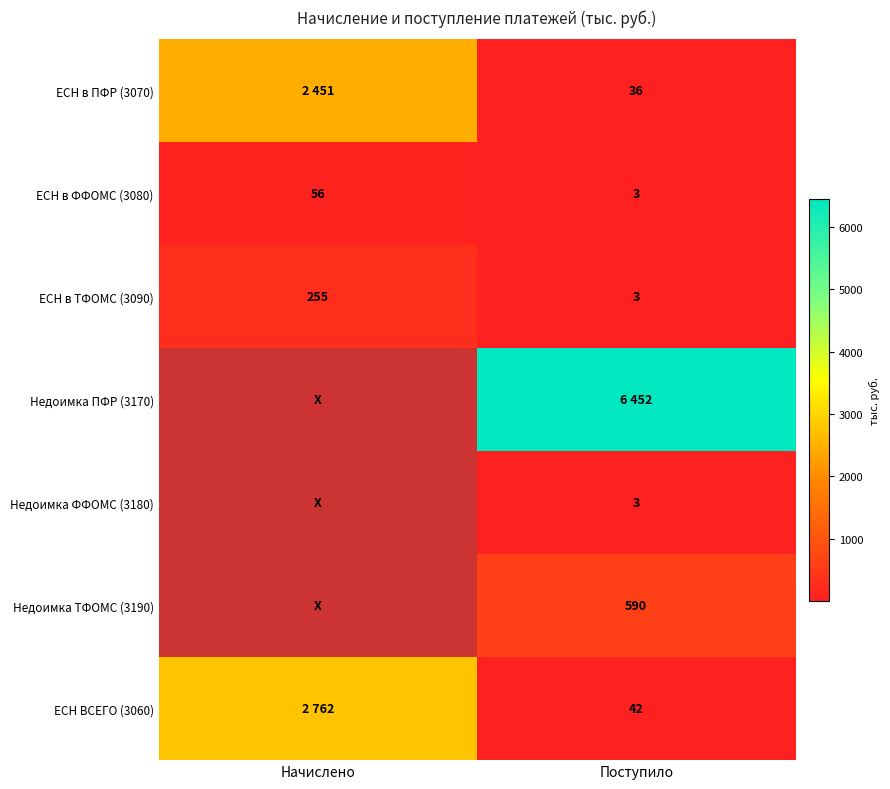

Rank the categories by ЕСН в ТФОМС (3090) value from highest to lowest.

Начислено, Поступило